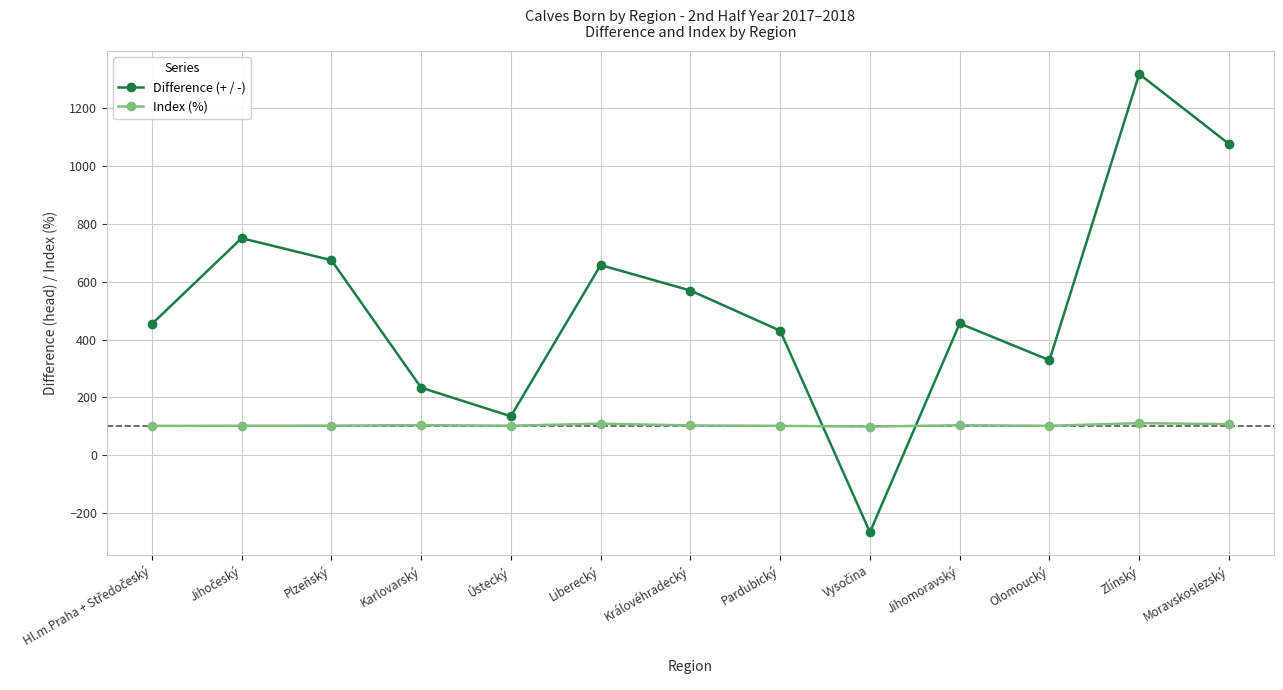

Does the chart have visible grid lines?

Yes